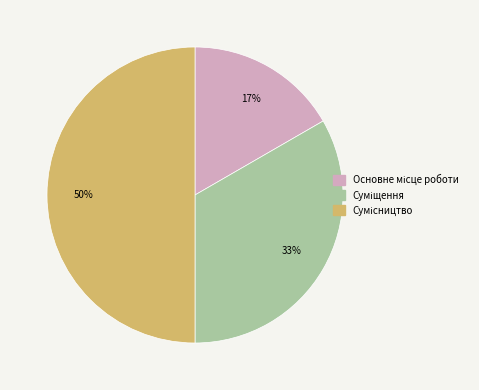

To the nearest percent, what is the average slice percentage?

33%